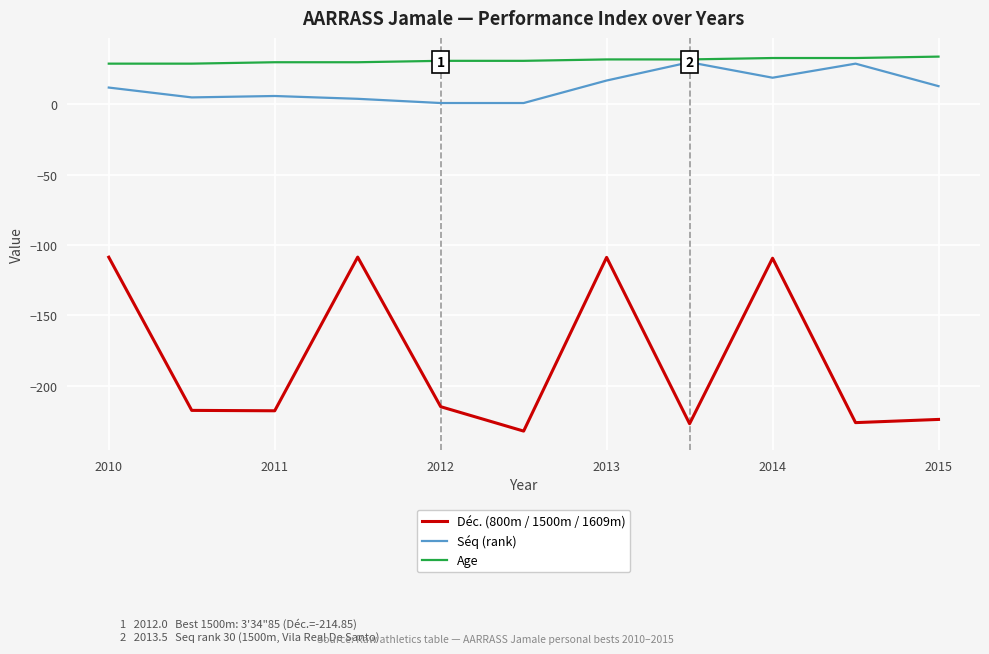

True or false: Age and Déc. (800m / 1500m / 1609m) cross at least once.

False